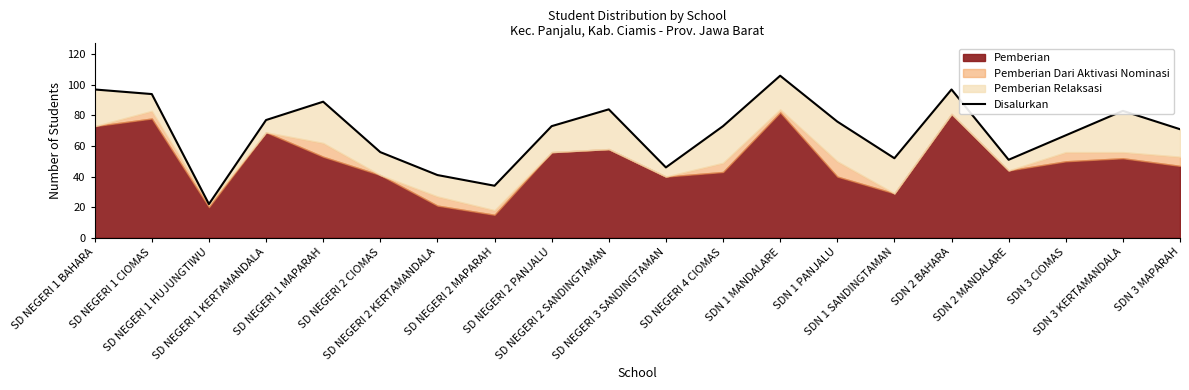

What is the difference between the second highest and second lowest values?

63